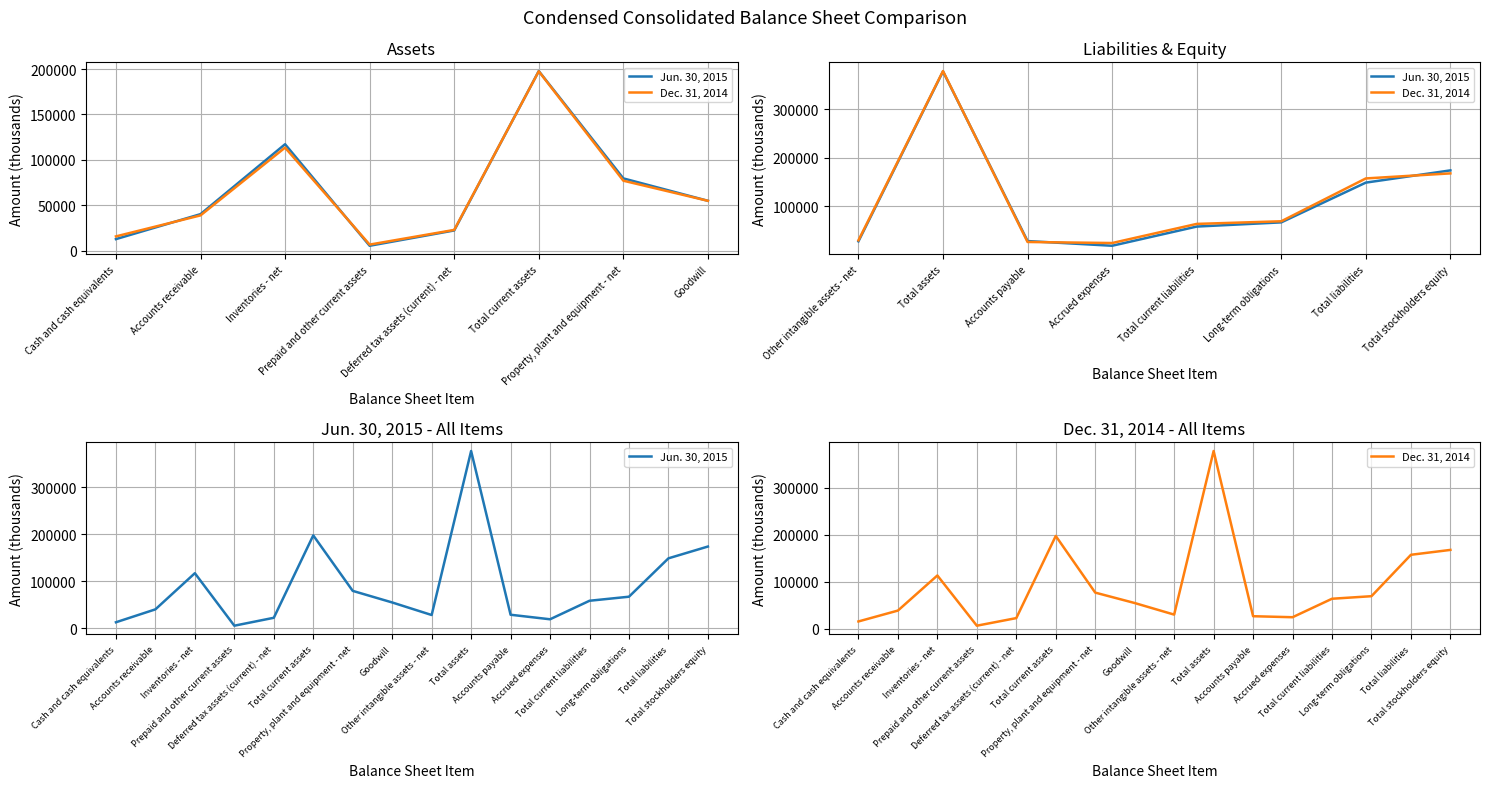

How many interior local valleys does the Dec. 31, 2014 series have?

3